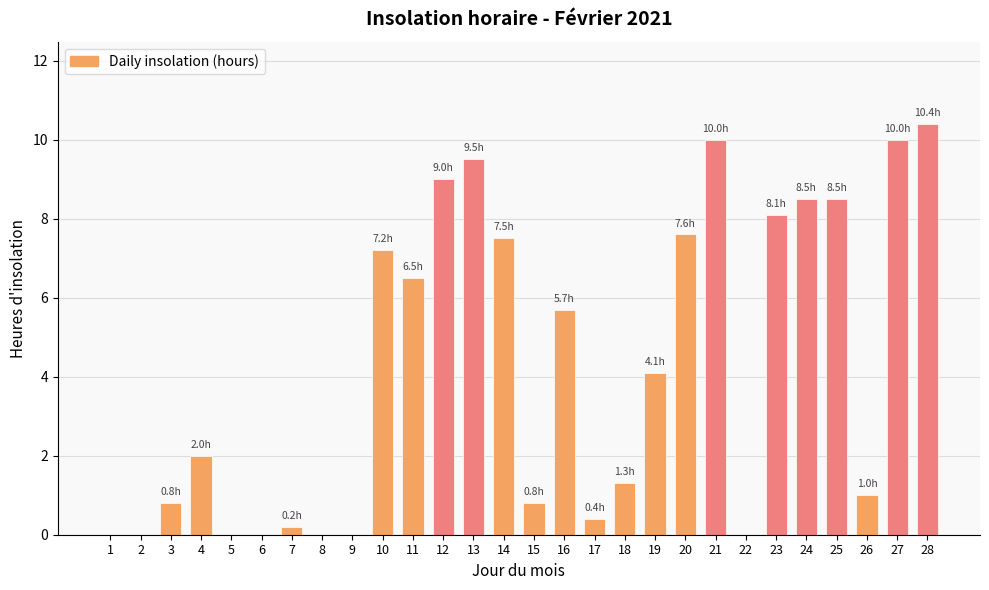

Which label corresponds to the largest value in the chart?

28